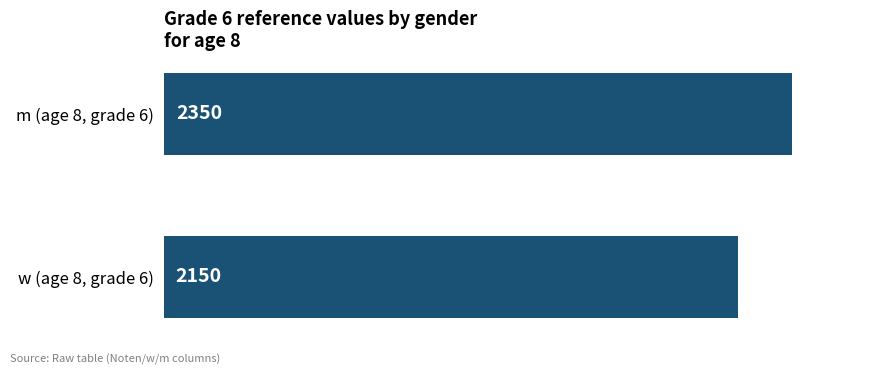

List the labels in order of value, largest first.

m (age 8, grade 6), w (age 8, grade 6)